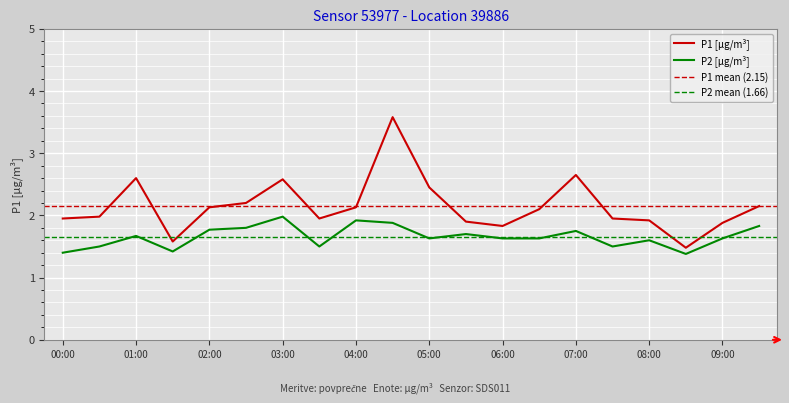

What is the highest value of the P2 series?

2.0